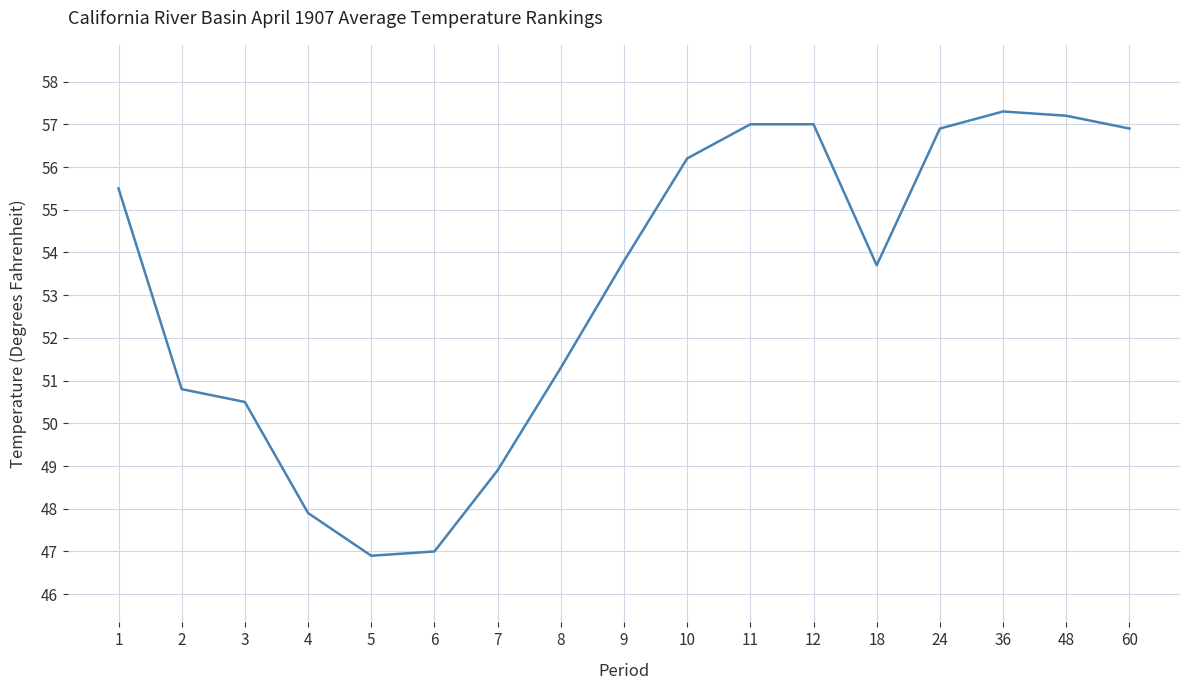

What is the average value?

53.2